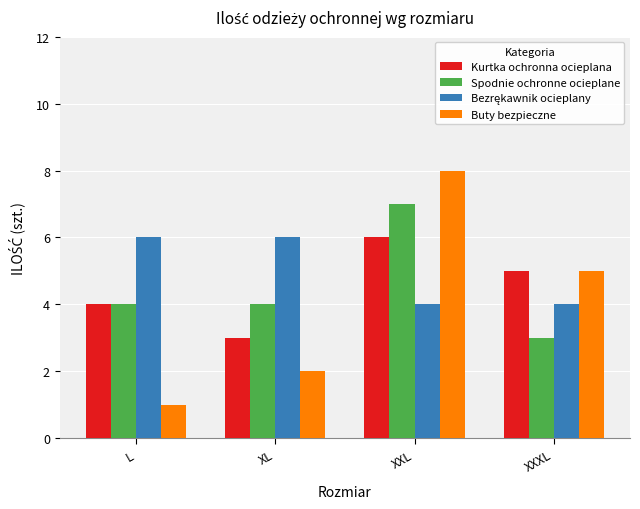

How many data points does each series have?

4